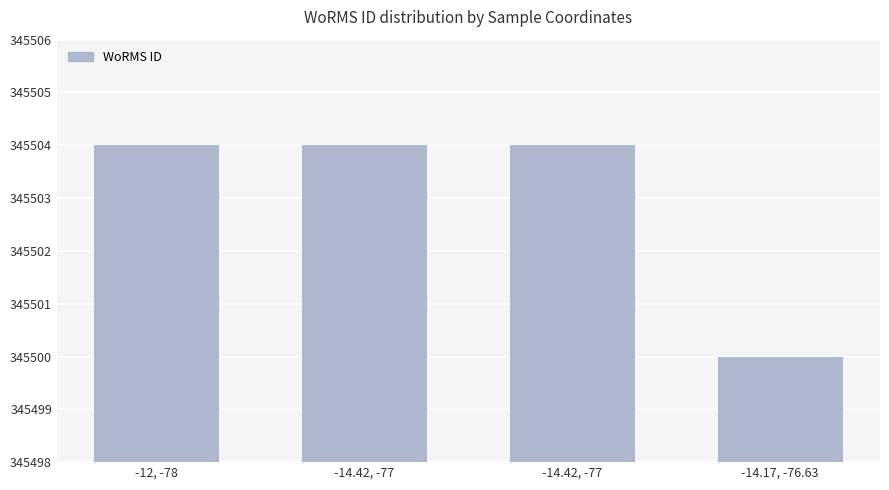

The chart shows a value of 345500 at -14.17, -76.63. True or false?

True